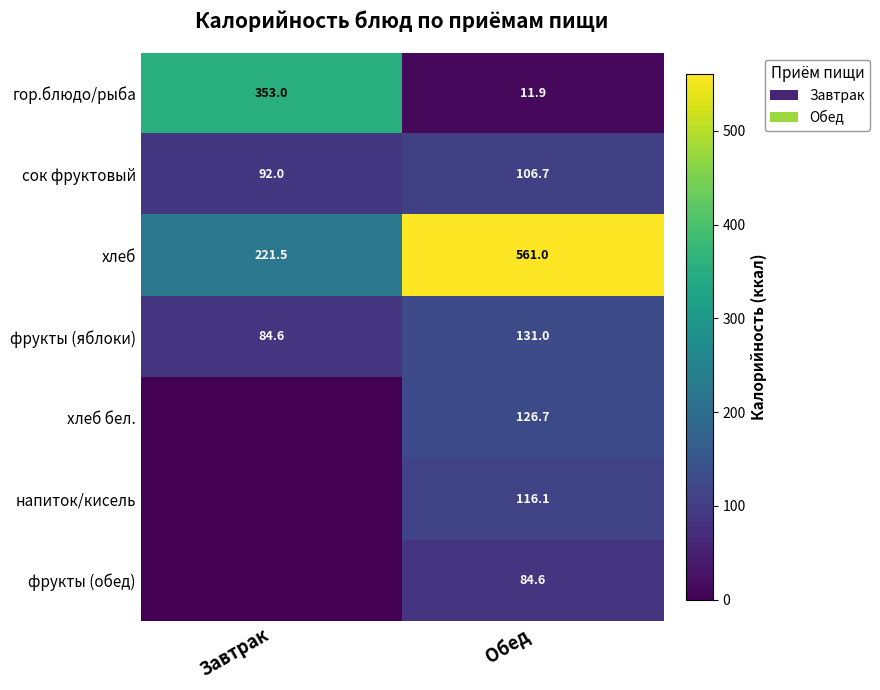

Which label corresponds to the largest value in the chart?

Обед